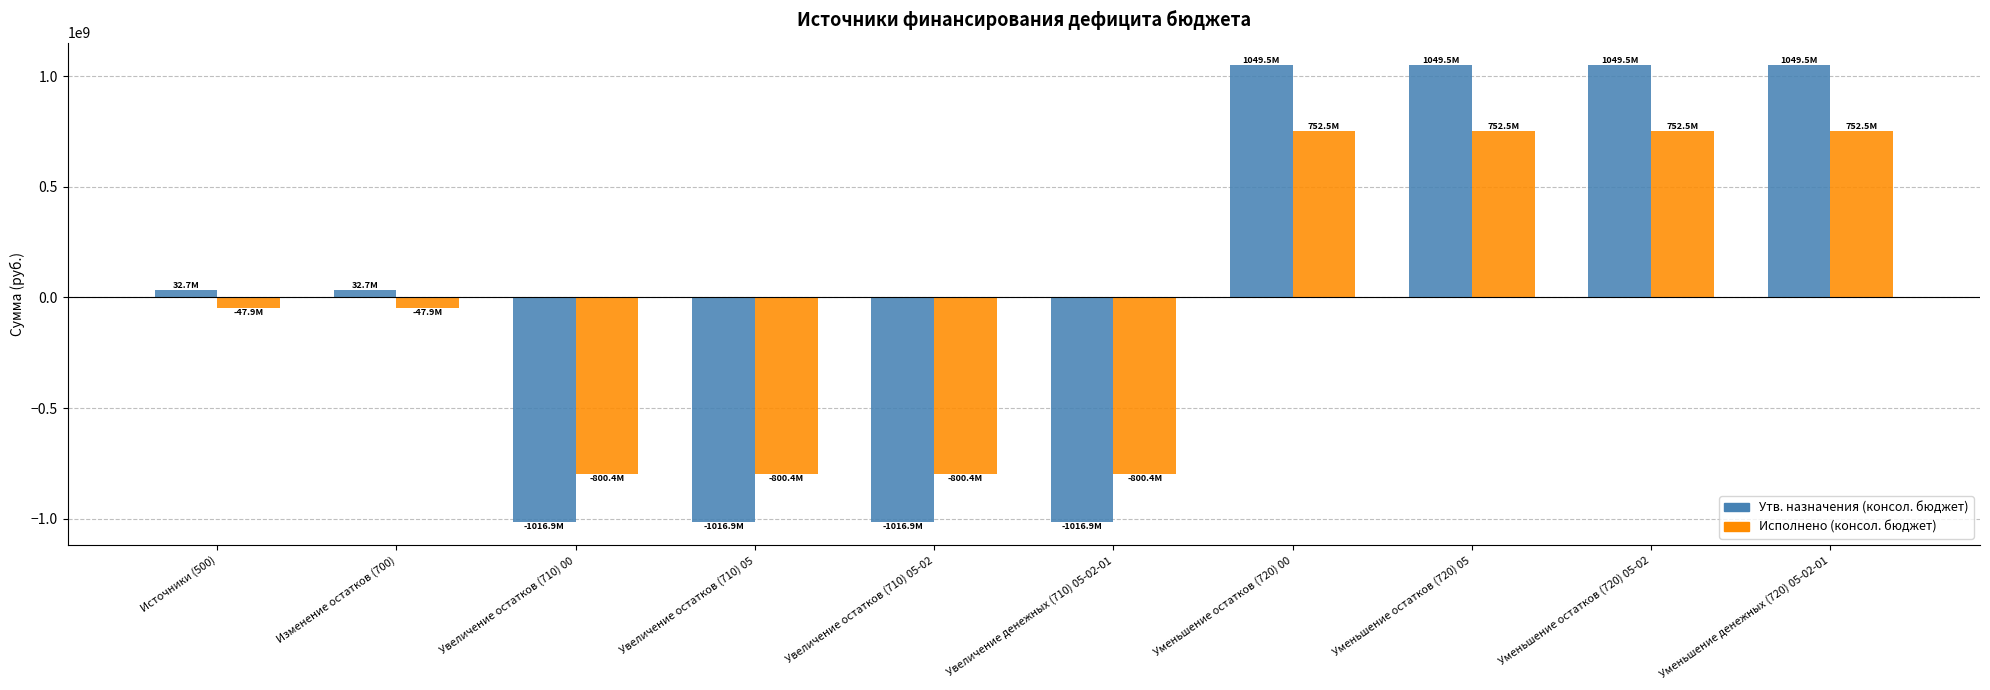

What is the minimum value shown in the chart?

-1016864668.8